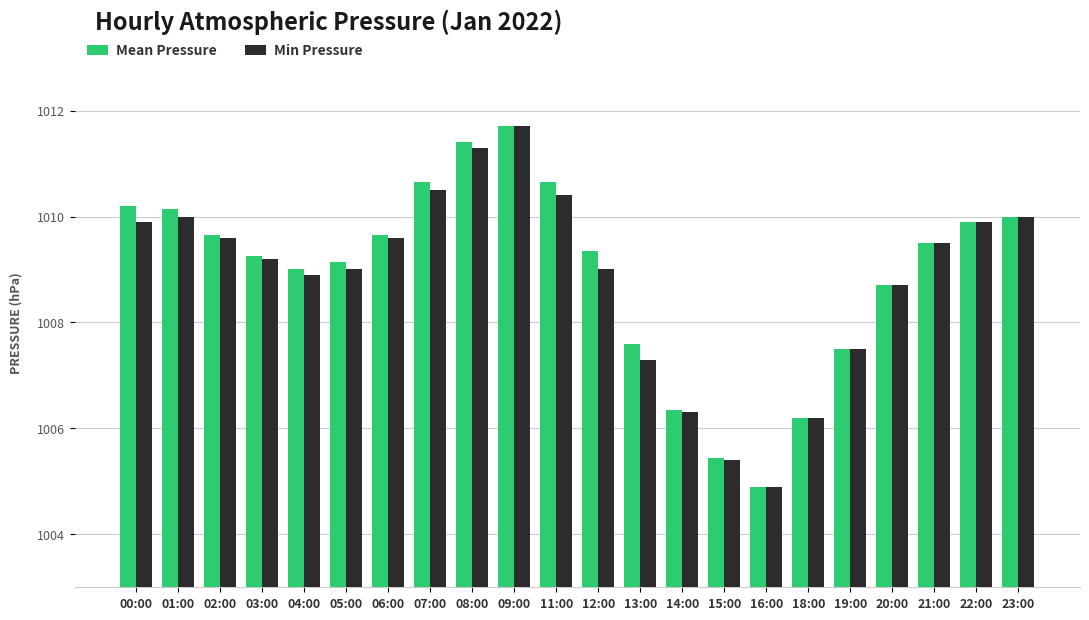

Which series changed the most between 11:00 and 13:00?

Min Pressure